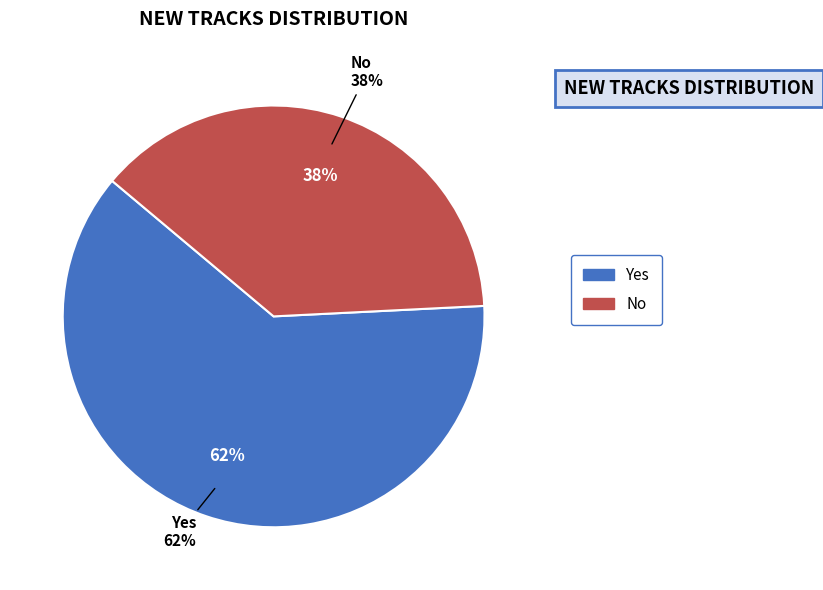

True or false: Yes accounts for 62% of the total.

True